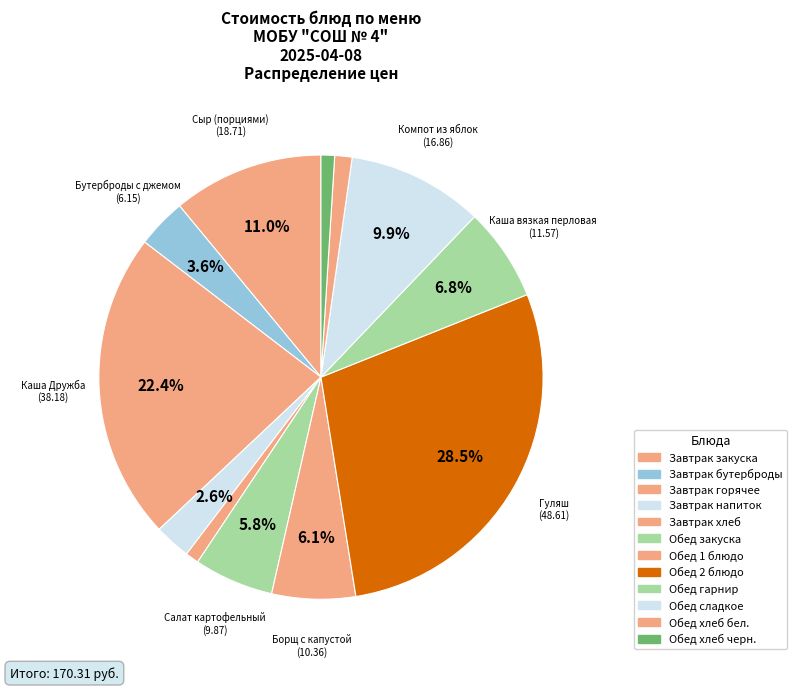

How many segments does this pie chart have?

12